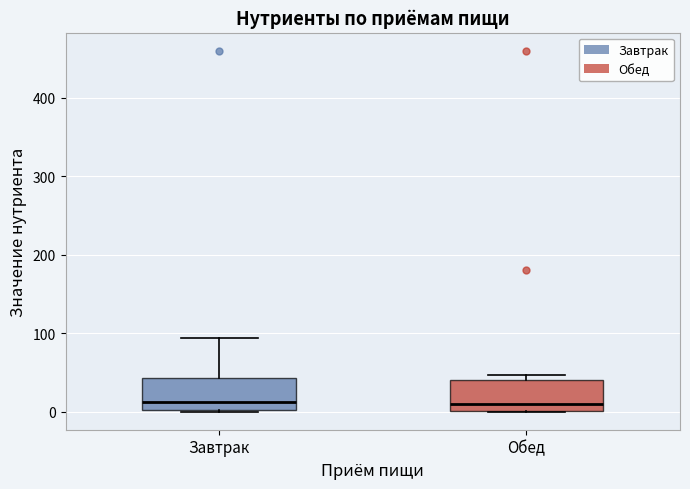

Where does the median line of the box for Обед sit on the y-axis? The values are not printed on the chart, so give them approximately, as read against the axis.

10